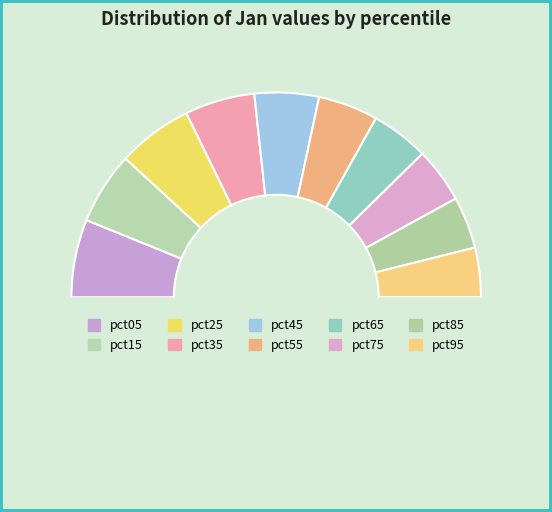

What is the smallest slice in the pie chart?

pct95